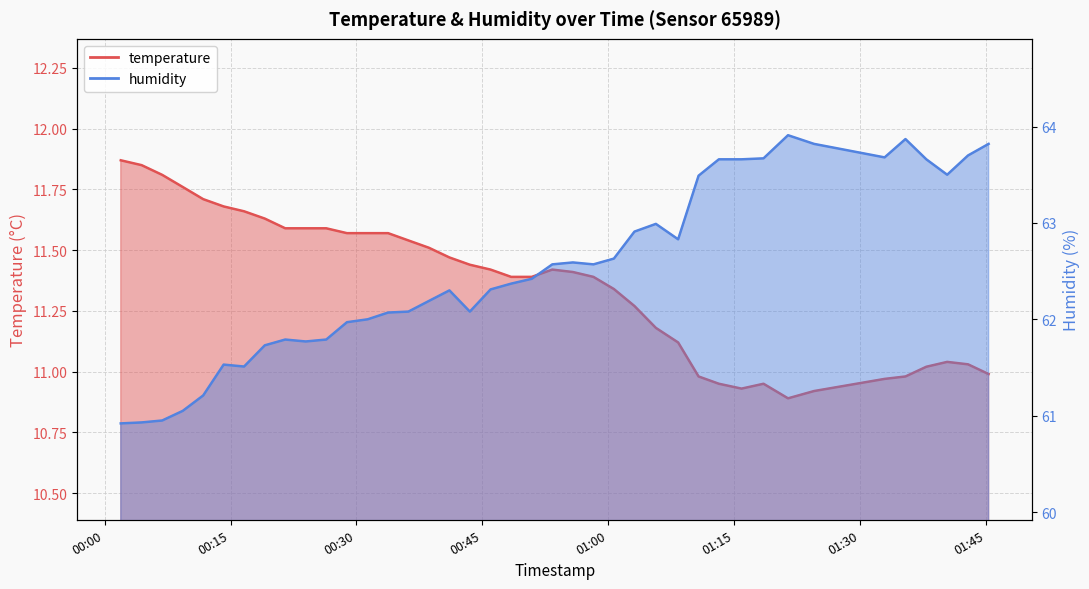

Reading right to left, transcribe all the data shown in this chart.

temperature: 11.0	11.0	11.0	11.0	11.0	11.0	10.9	10.9	10.9	10.9	10.9	11.0	11.1	11.2	11.3	11.3	11.4	11.4	11.4	11.4	11.4	11.4	11.4	11.5	11.5	11.5	11.6	11.6	11.6	11.6	11.6	11.6	11.6	11.7	11.7	11.7	11.8	11.8	11.8	11.9
humidity: 63.8	63.7	63.5	63.7	63.9	63.7	63.8	63.9	63.7	63.7	63.7	63.5	62.8	63.0	62.9	62.6	62.6	62.6	62.6	62.4	62.4	62.3	62.1	62.3	62.2	62.1	62.1	62.0	62.0	61.8	61.8	61.8	61.7	61.5	61.5	61.2	61.0	61.0	60.9	60.9